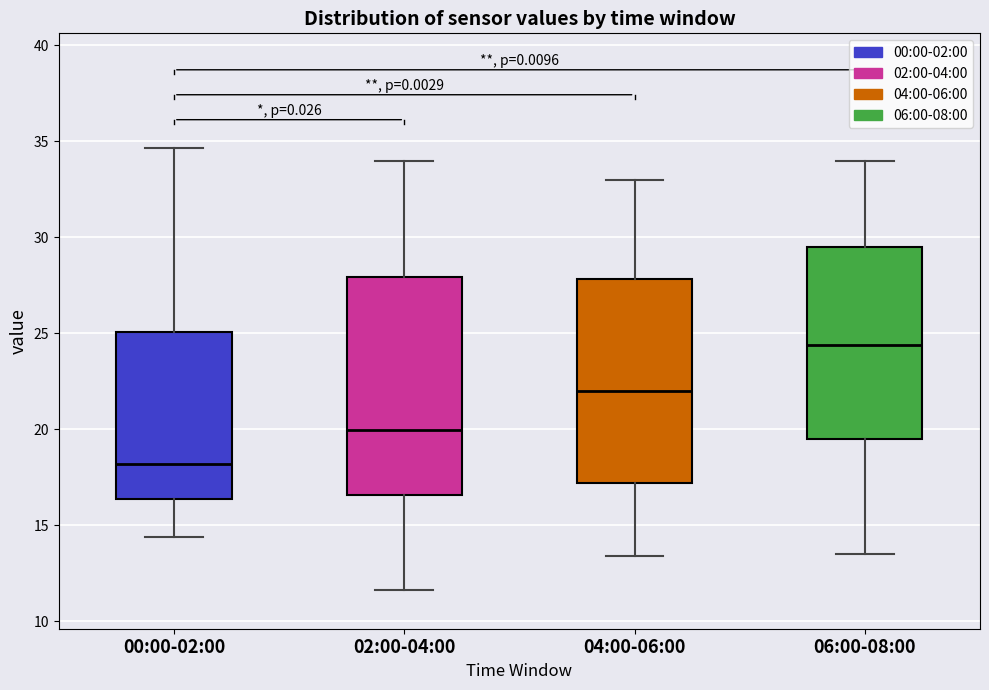

Reading left to right, transcribe this box plot: for each box, give where its median line is, the range the box spans, and where its two whiskers end, as read against the y-axis. The values are not printed on the chart, so give them approximately, as read against the axis.

00:00-02:00: median 18.0, box 16.5 to 25.0, whiskers 14.5 to 34.5
02:00-04:00: median 20.0, box 16.5 to 28.0, whiskers 11.5 to 34.0
04:00-06:00: median 22.0, box 17.0 to 28.0, whiskers 13.5 to 33.0
06:00-08:00: median 24.5, box 19.5 to 29.5, whiskers 13.5 to 34.0